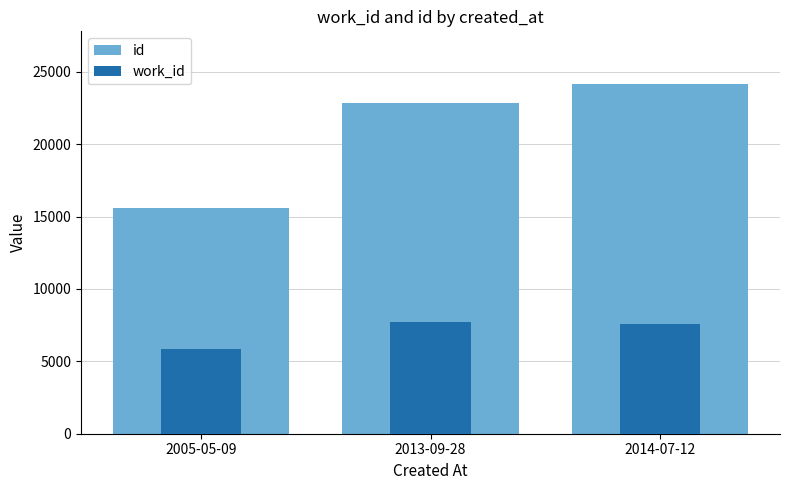

Is the value of work_id at 2014-07-12 greater than the value of id at 2014-07-12?

No